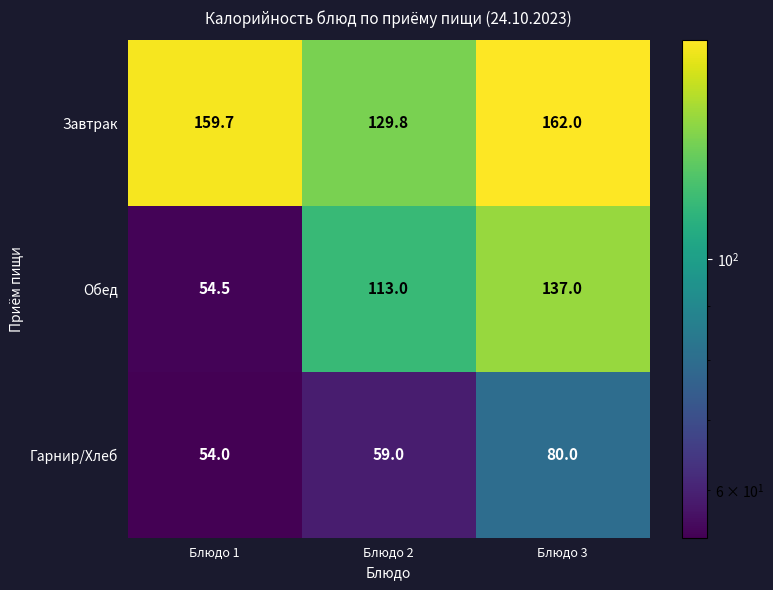

What is the difference between the Гарнир/Хлеб values at Блюдо 3 and Блюдо 1?

26.0